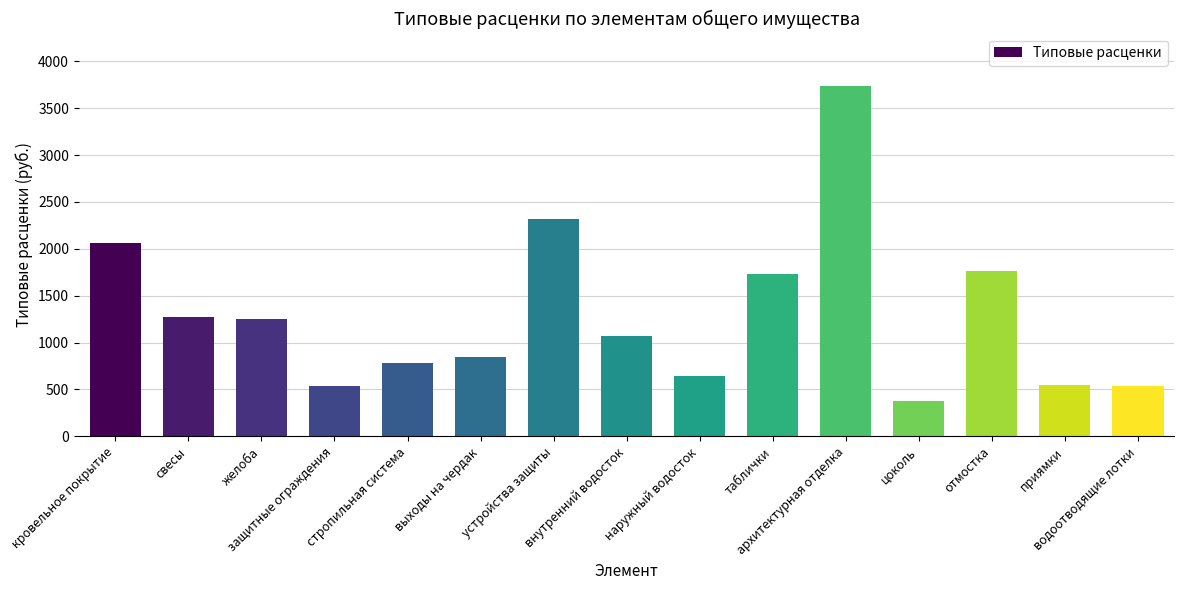

At which label does the data first exceed 1072?

кровельное покрытие